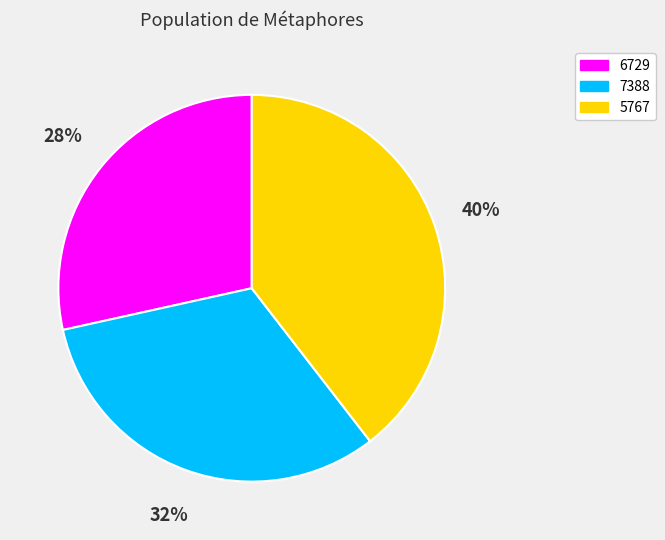

Does 5767 represent more than half of the total?

No